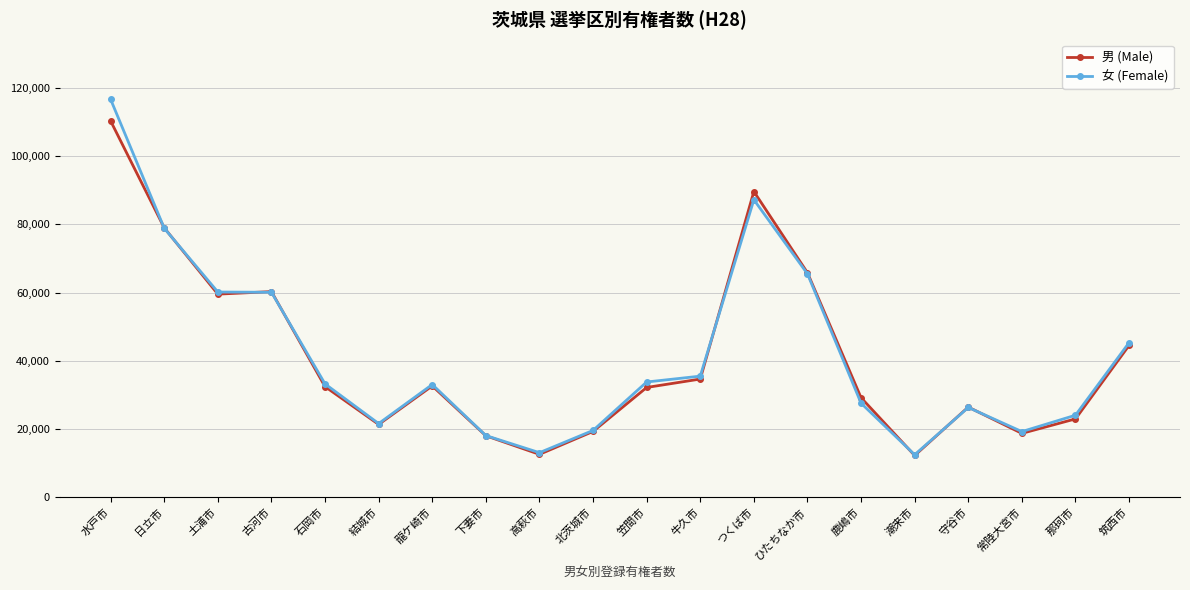

How many distinct data groups are displayed?

2